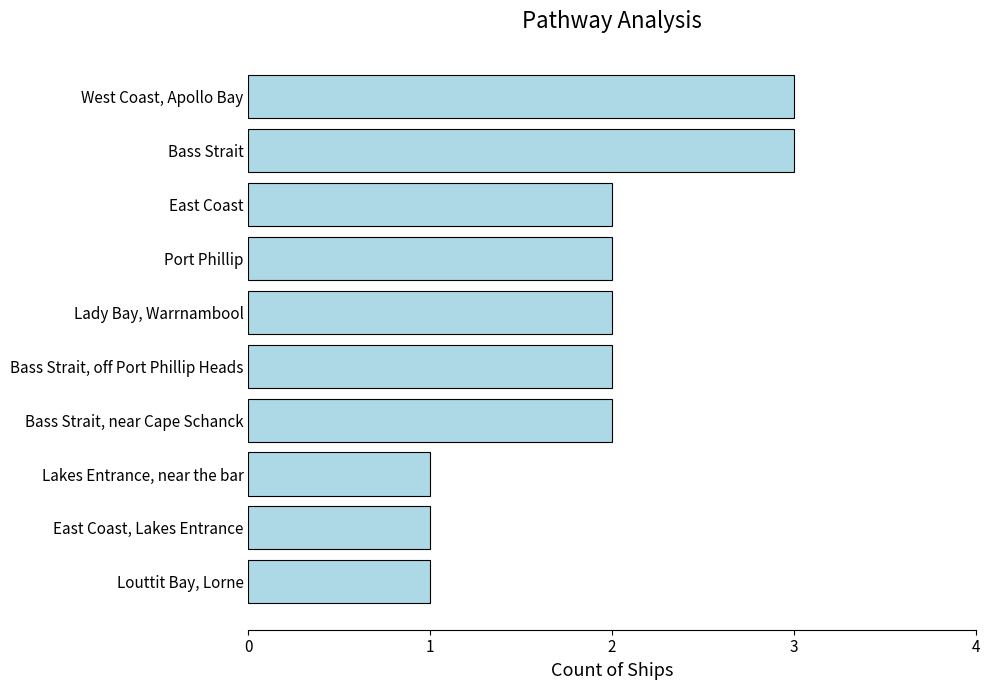

What is the greatest value displayed?

3